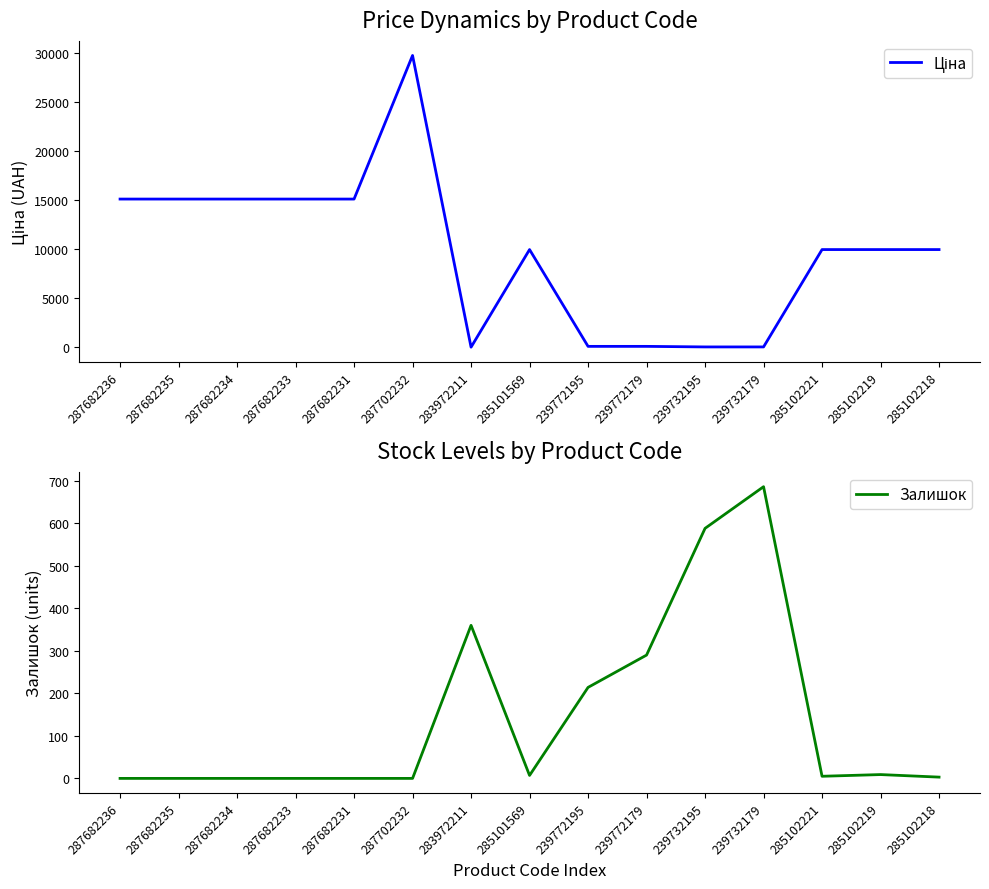

Which has a higher value, 285102219 or 285102218?

285102219